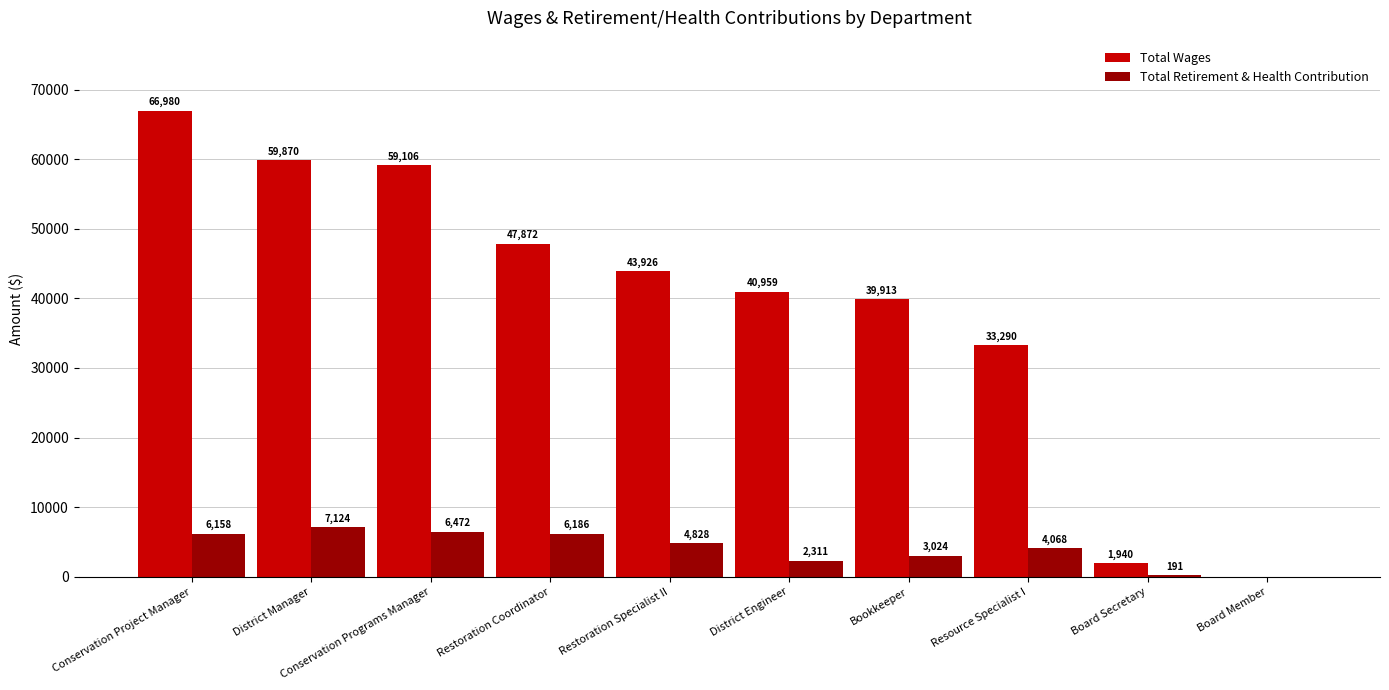

How many groups of bars are there?

10